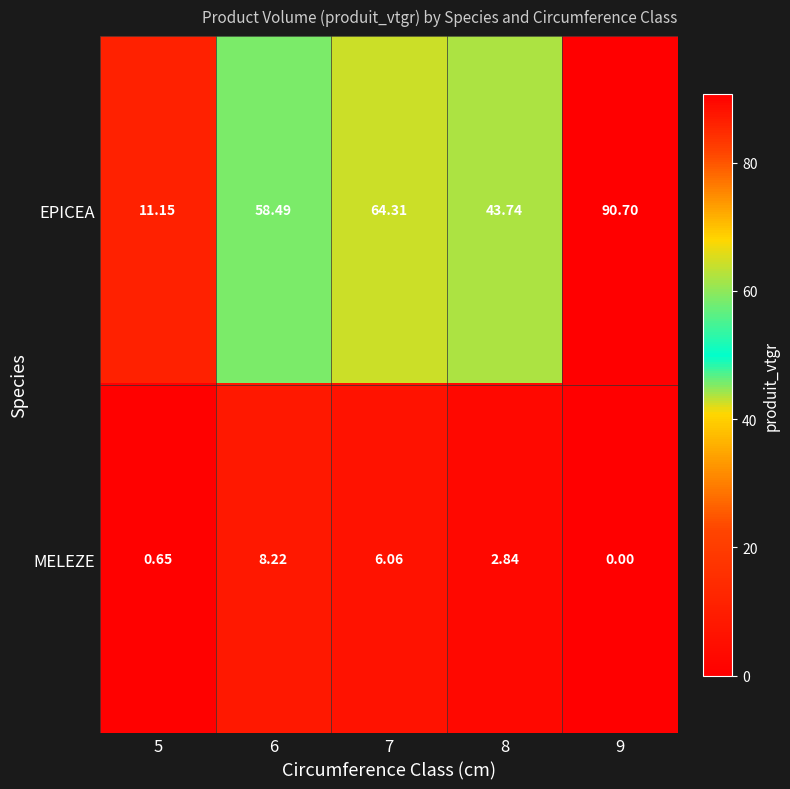

List the series in order of their peak value, highest first.

EPICEA, MELEZE